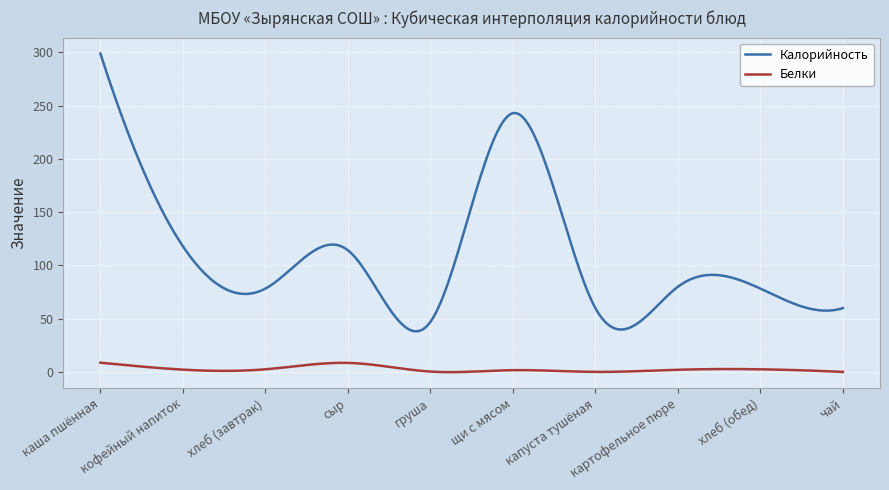

Rank the series by their average value, from highest to lowest.

Калорийность, Белки